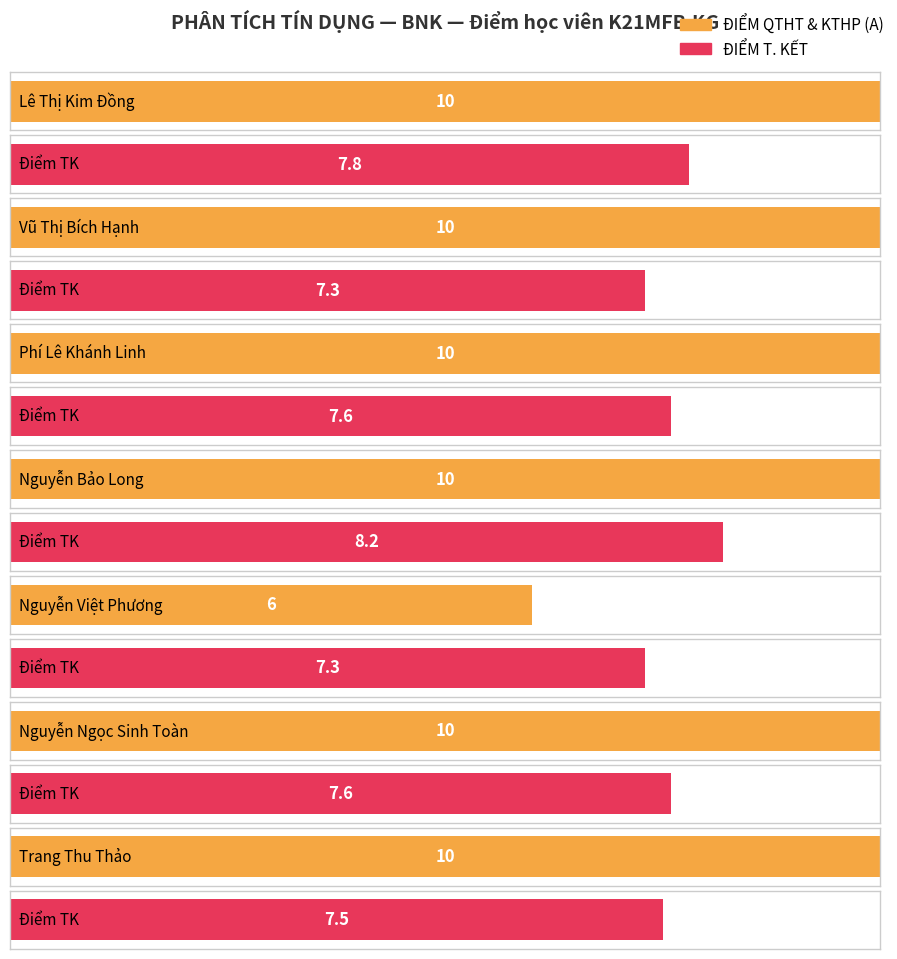

At Phí Lê Khánh Linh, list the series in order from largest to smallest.

ĐIỂM QTHT & KTHP (A), ĐIỂM T. KẾT